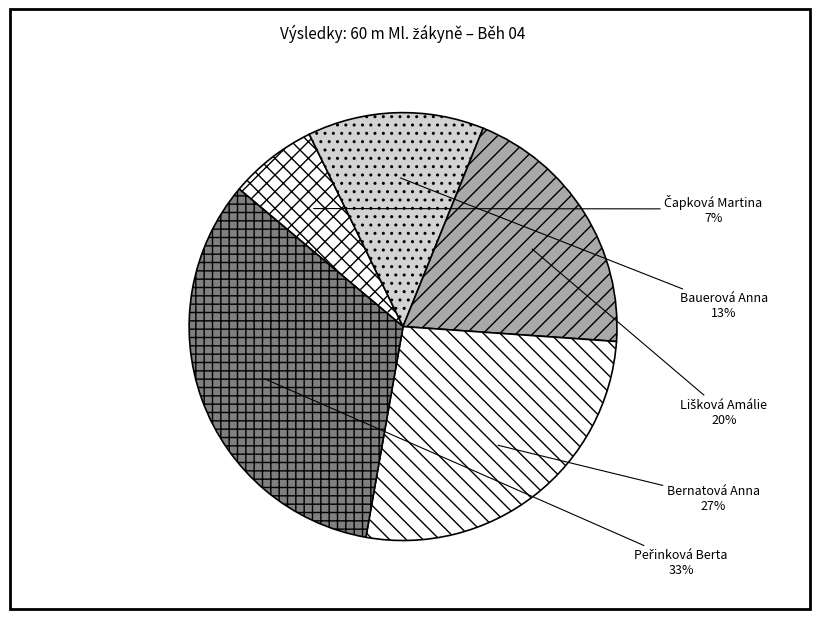

The Bauerová Anna slice represents 13% of the pie. True or false?

True